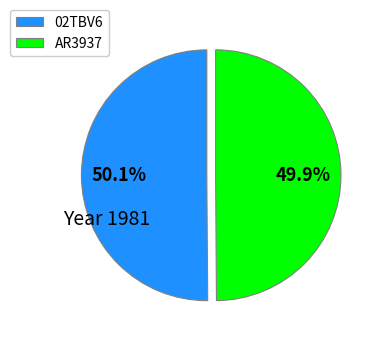

Is it true that 02TBV6 is 60% of the pie?

False